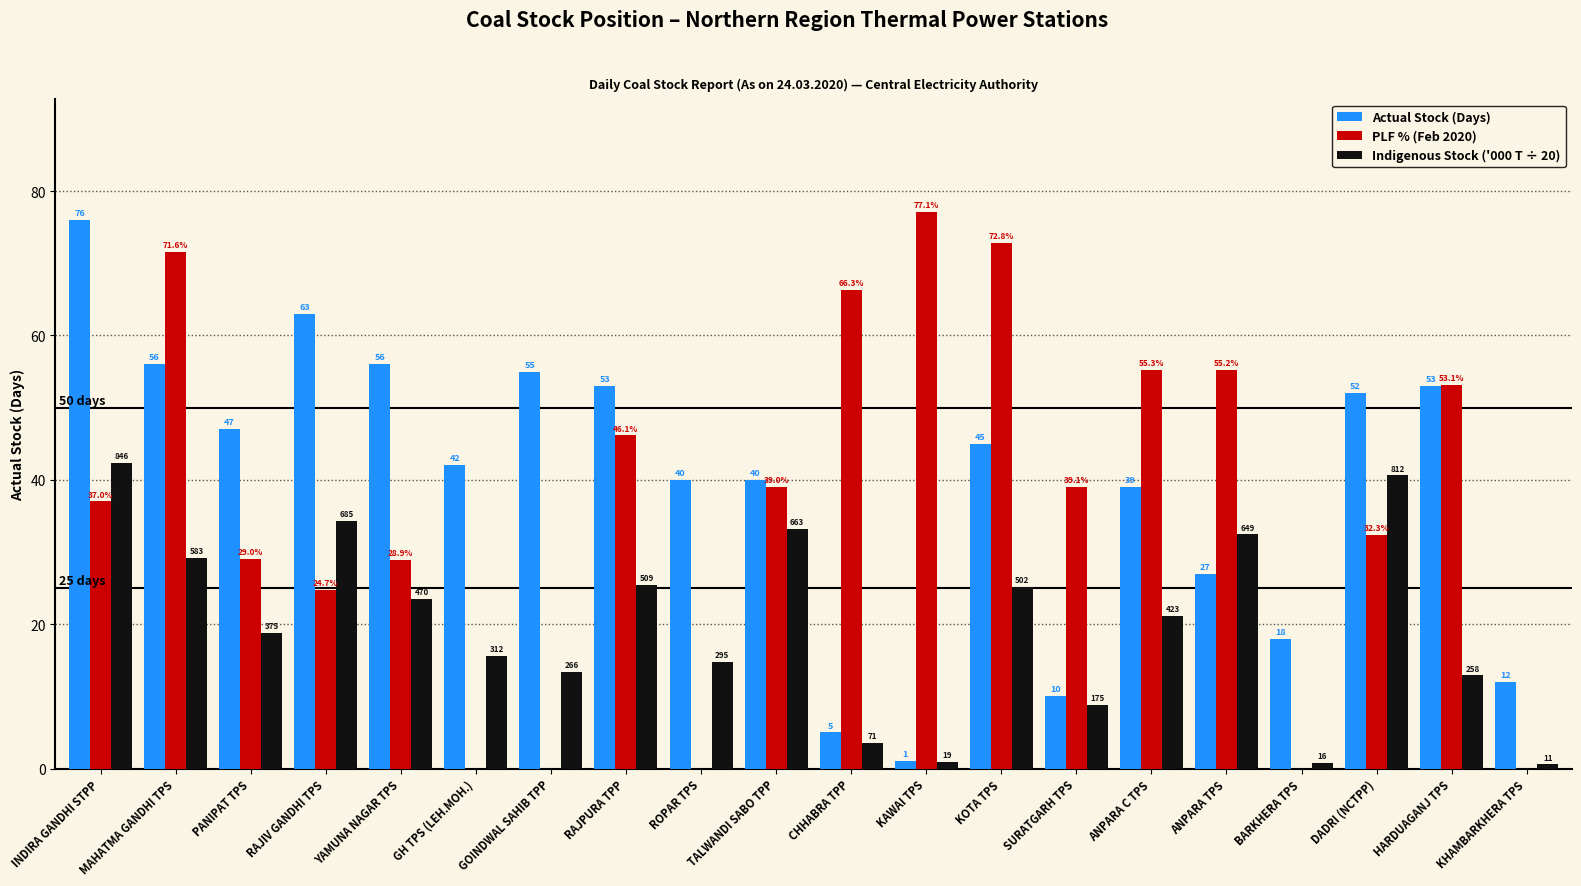

Is the value of Indigenous Stock ('000 T ÷ 20) at RAJPURA TPP greater than the value of Actual Stock (Days) at BARKHERA TPS?

Yes